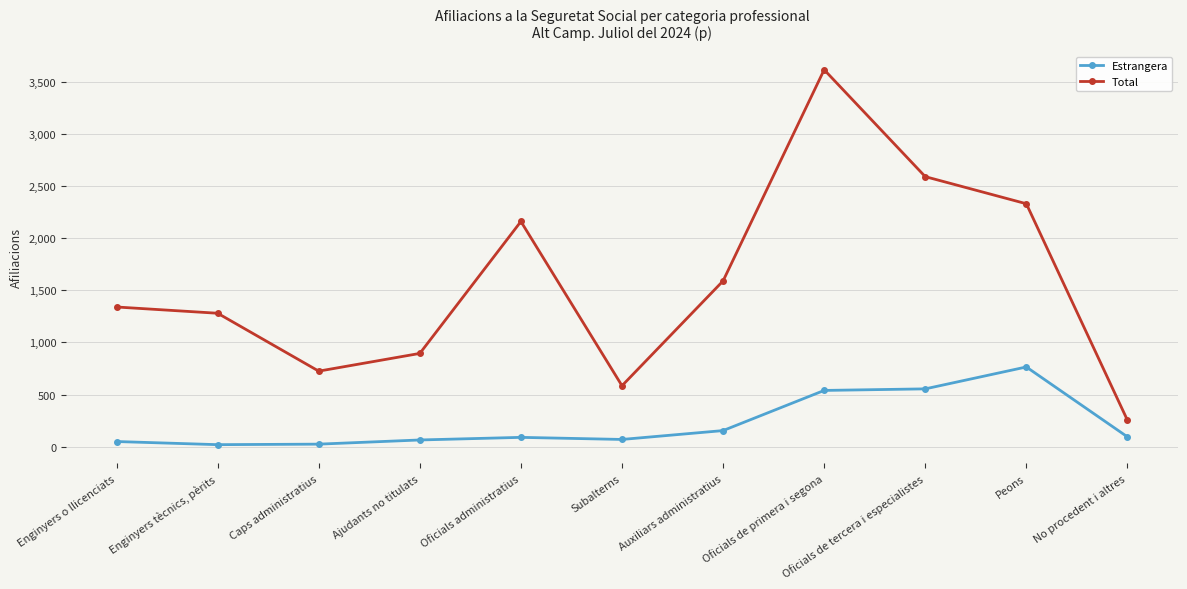

How many series are shown in this chart?

2